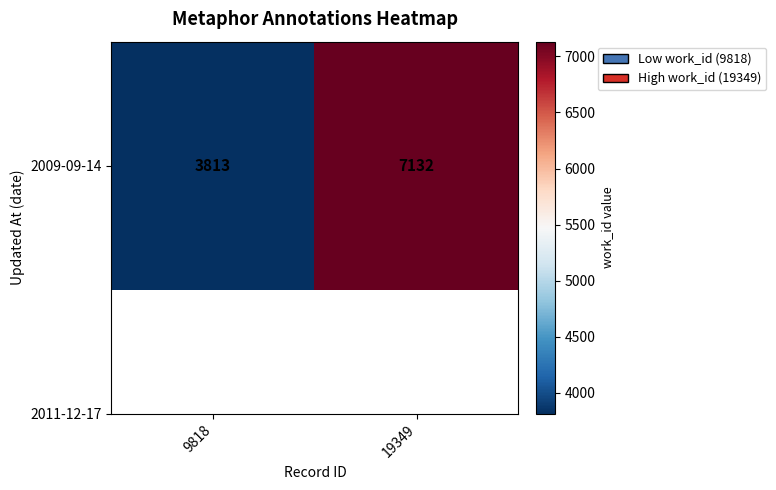

What is the maximum value shown in the chart?

7132